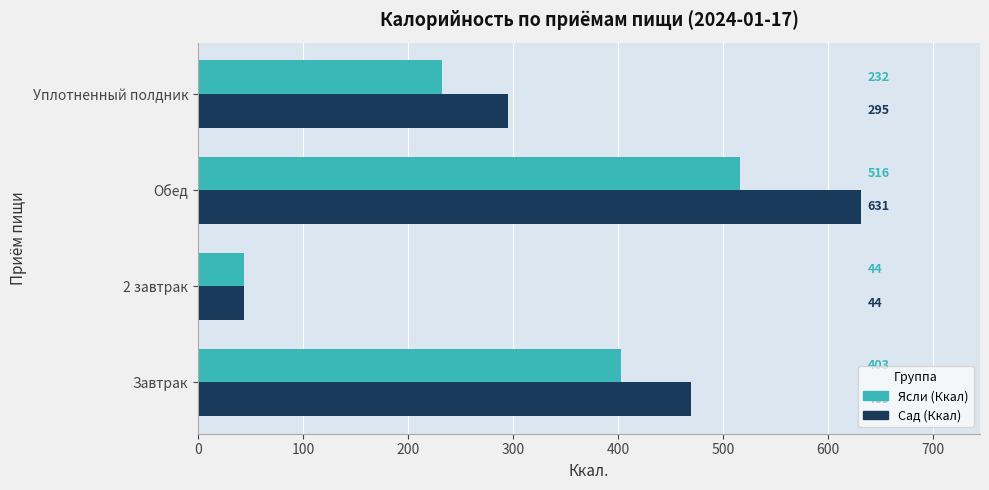

True or false: Ясли (Ккал) has a value of 21 at 2 завтрак.

False